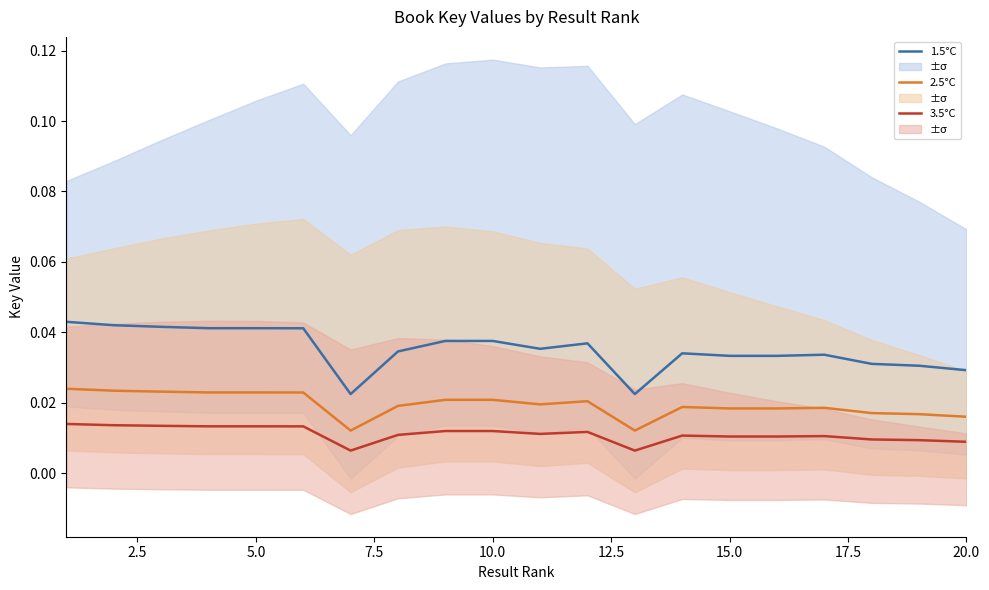

Reading left to right, extract all data points from this chart.

1.5°C: 0.0	0.0	0.0	0.0	0.0	0.0	0.0	0.0	0.0	0.0	0.0	0.0	0.0	0.0	0.0	0.0	0.0	0.0	0.0	0.0
2.5°C: 0.0	0.0	0.0	0.0	0.0	0.0	0.0	0.0	0.0	0.0	0.0	0.0	0.0	0.0	0.0	0.0	0.0	0.0	0.0	0.0
3.5°C: 0.0	0.0	0.0	0.0	0.0	0.0	0.0	0.0	0.0	0.0	0.0	0.0	0.0	0.0	0.0	0.0	0.0	0.0	0.0	0.0